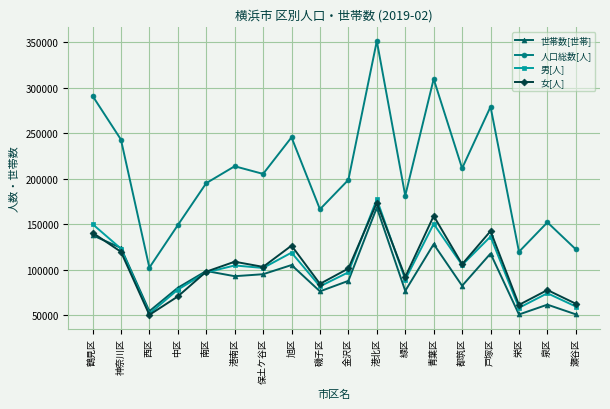

What is the lowest value of the 人口総数[人] series?

102456